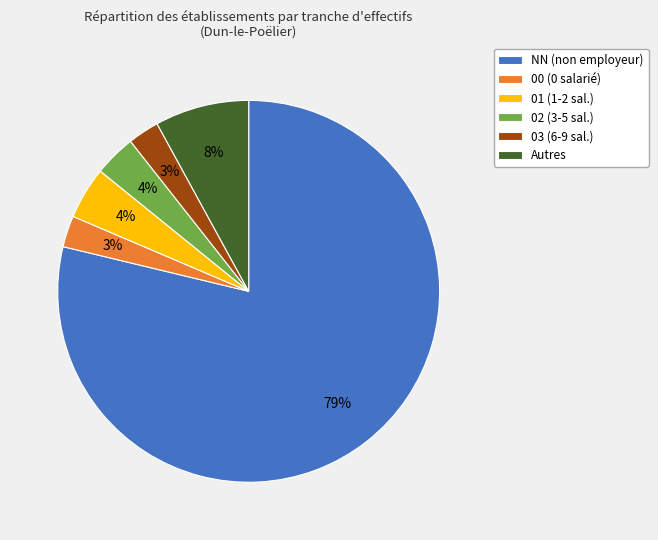

How many slices are in this pie chart?

6